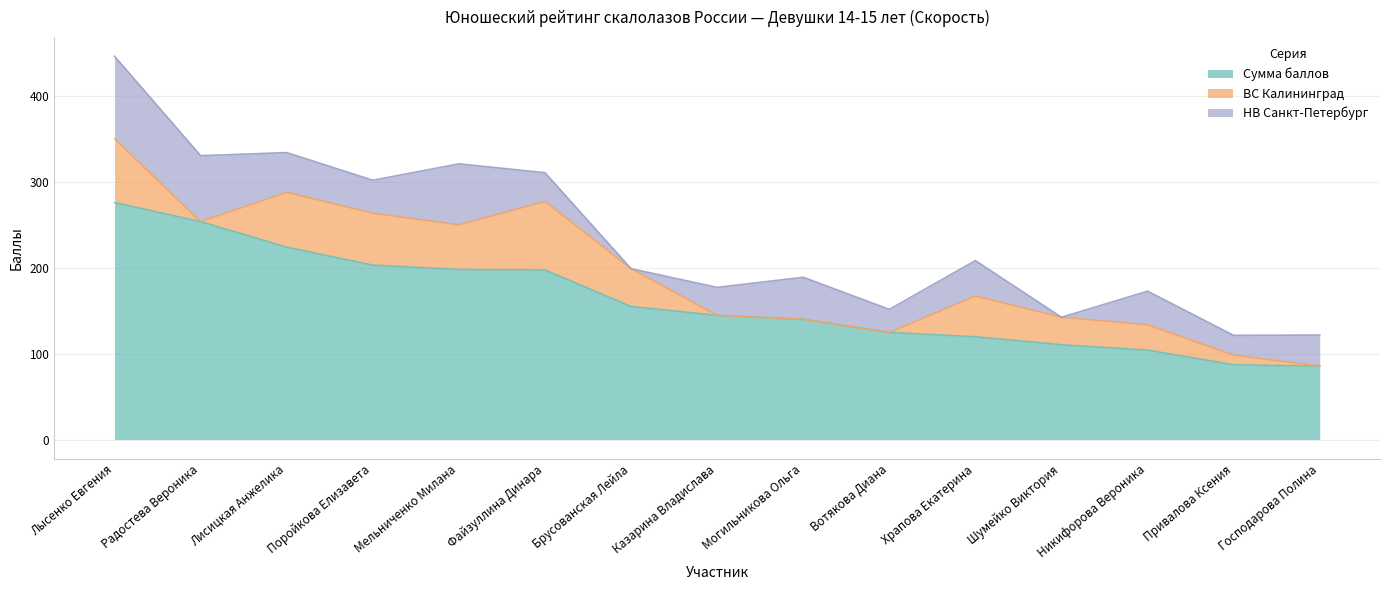

What is the sum of all Сумма баллов values?

2423.5